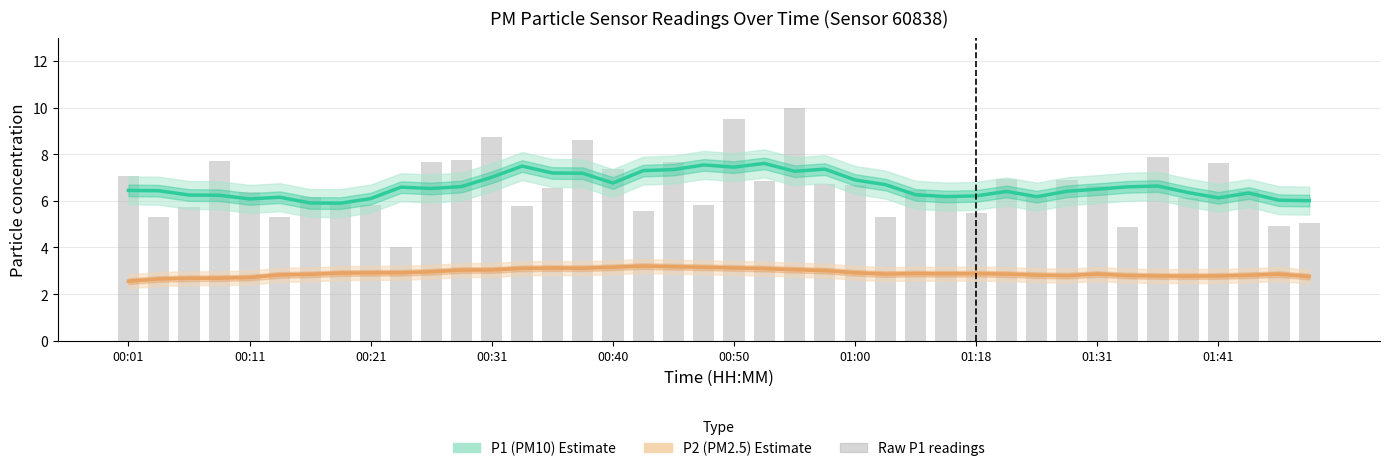

How many categories are shown in the chart?

40